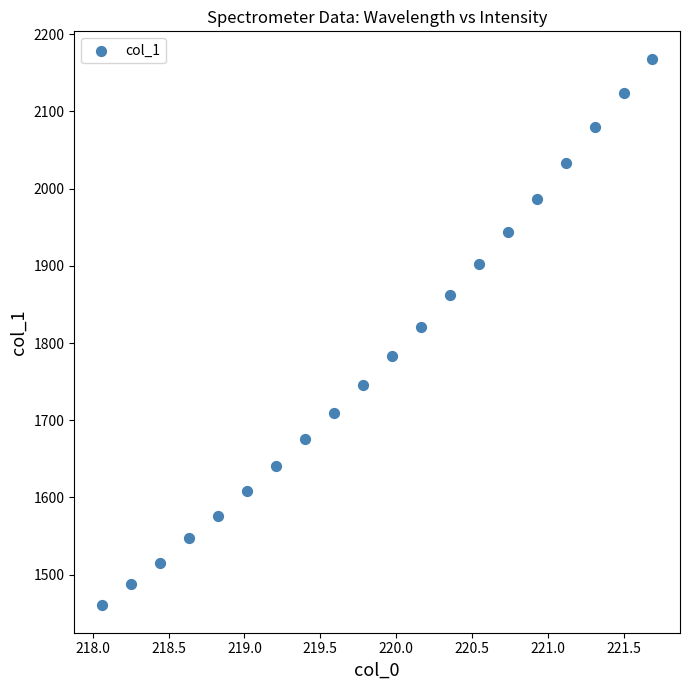

What is the range of X values (max minus min)?

3.6